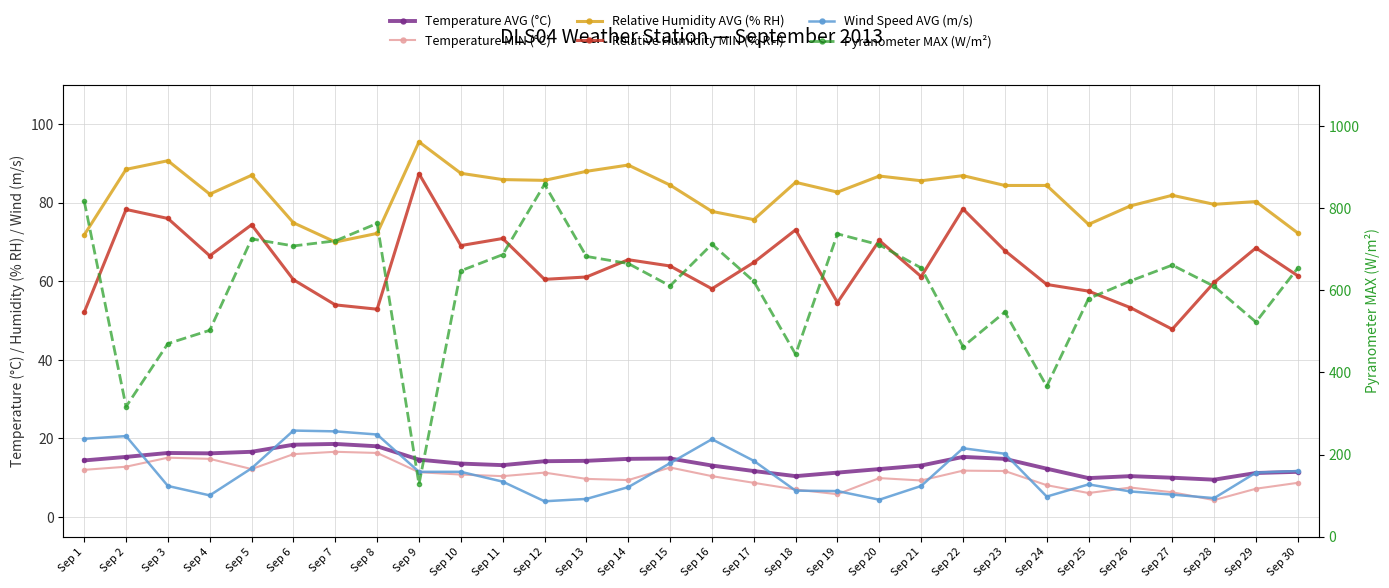

What is the difference between the Temperature AVG (°C) values at Sep 9 and Sep 28?

5.1